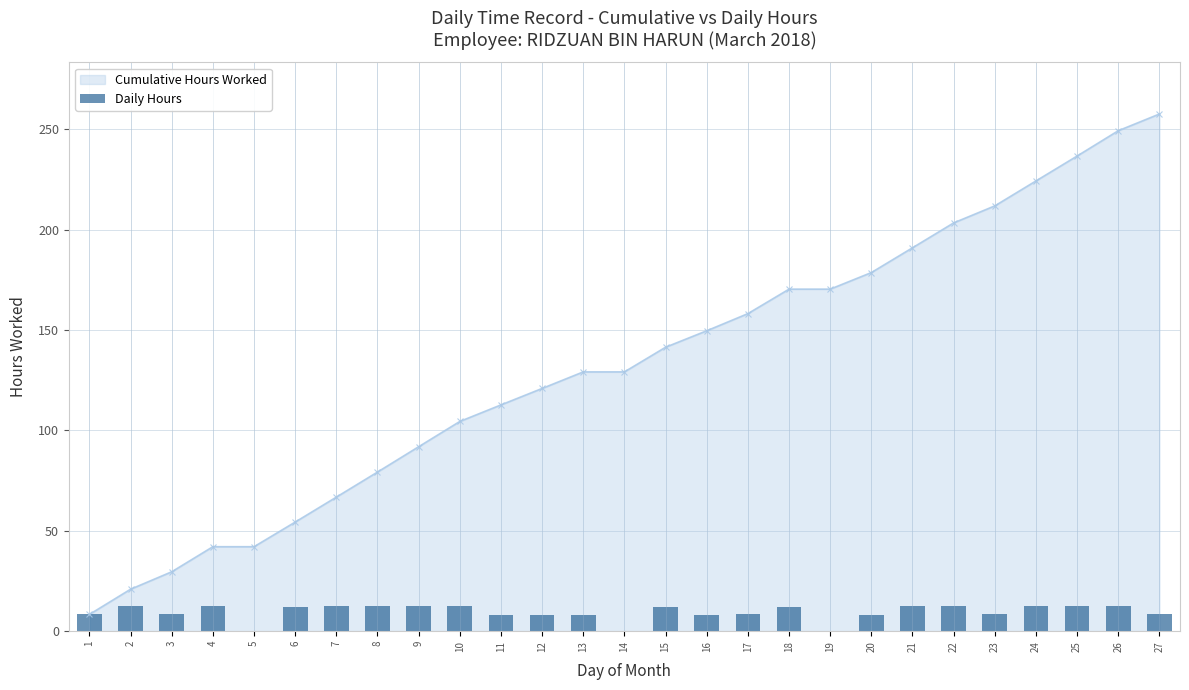

Which category has the lowest value across all series?

5